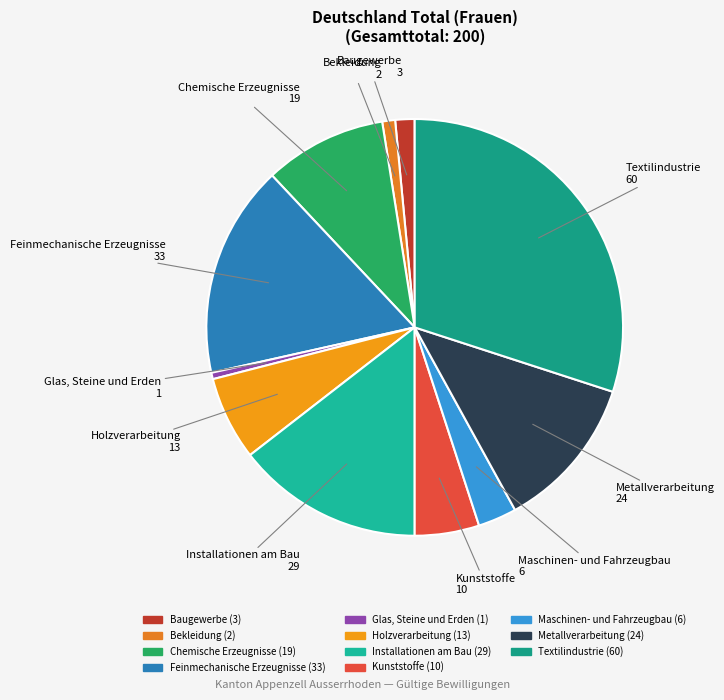

Count the number of slices in the pie.

11